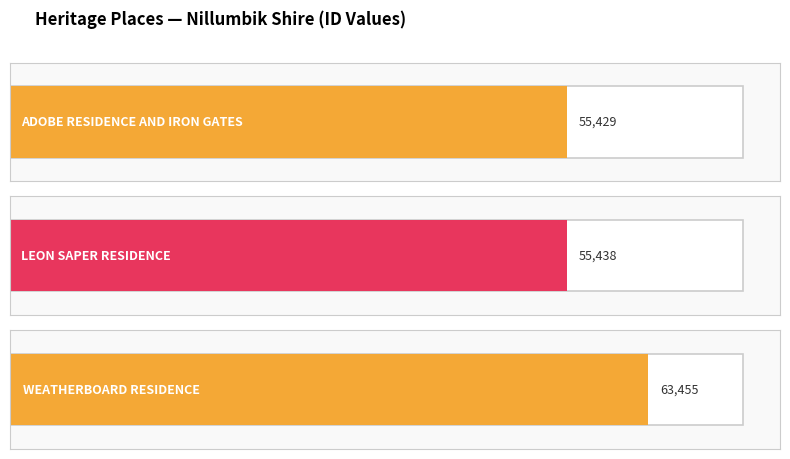

What position from the right is ADOBE RESIDENCE AND IRON GATES?

3